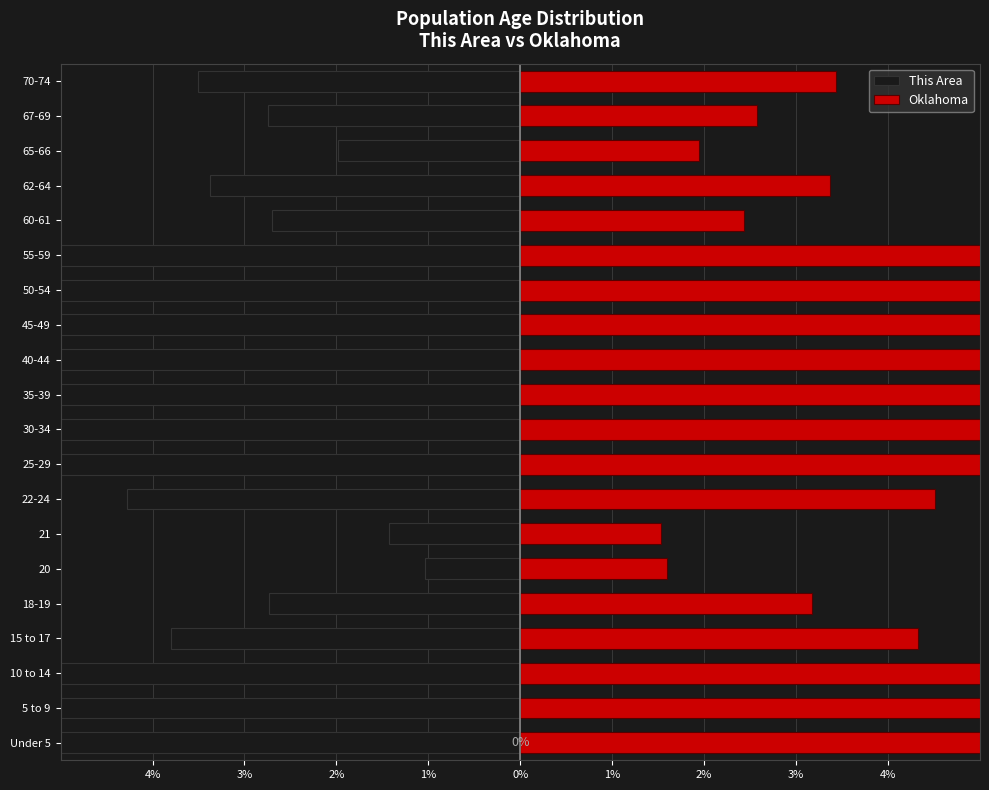

How many values in the Oklahoma series are below 6?

10